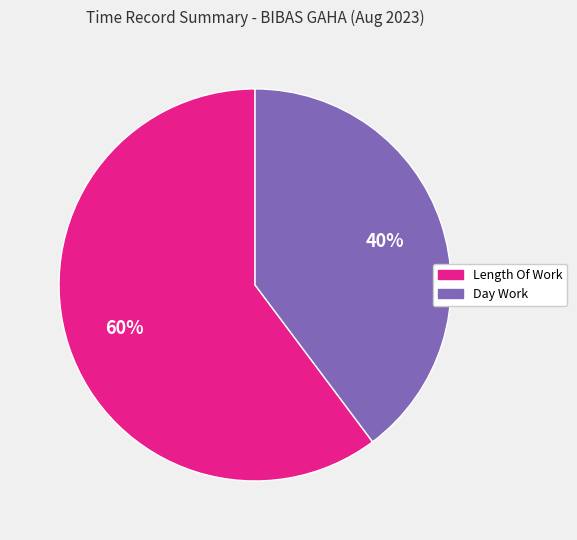

Does any single category account for the majority?

Yes